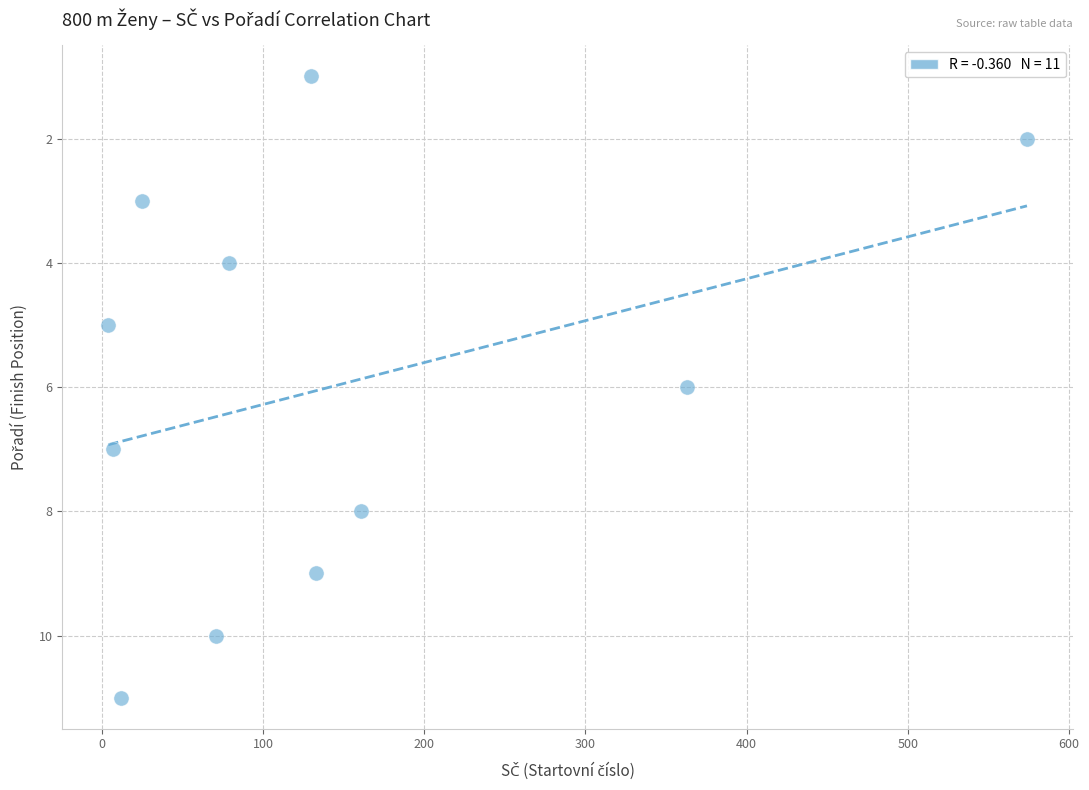

What is the range of X values (max minus min)?

570